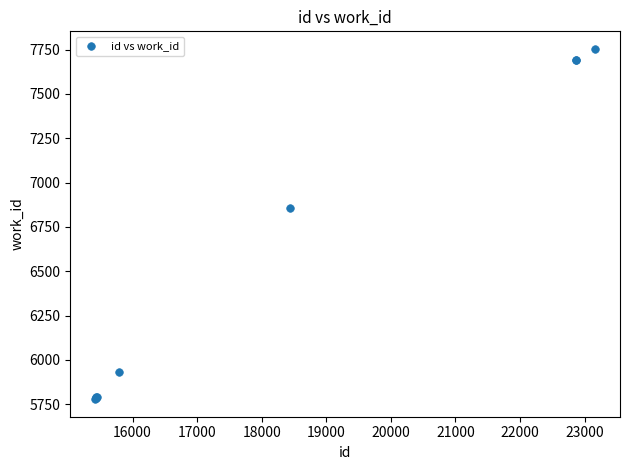

What Y value in the scatter plot is closest to 6766?

6855